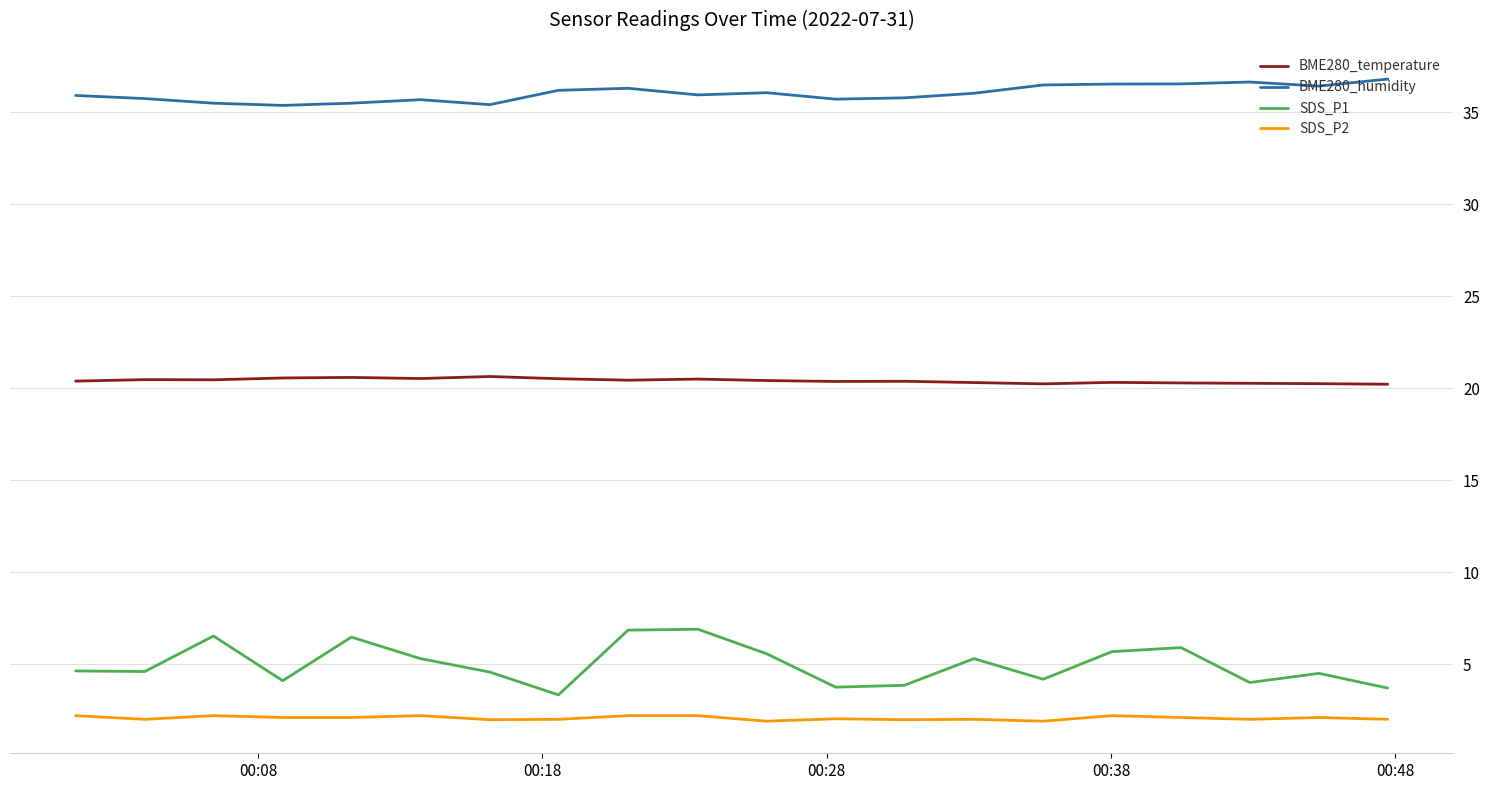

How many lines are shown in the chart?

4